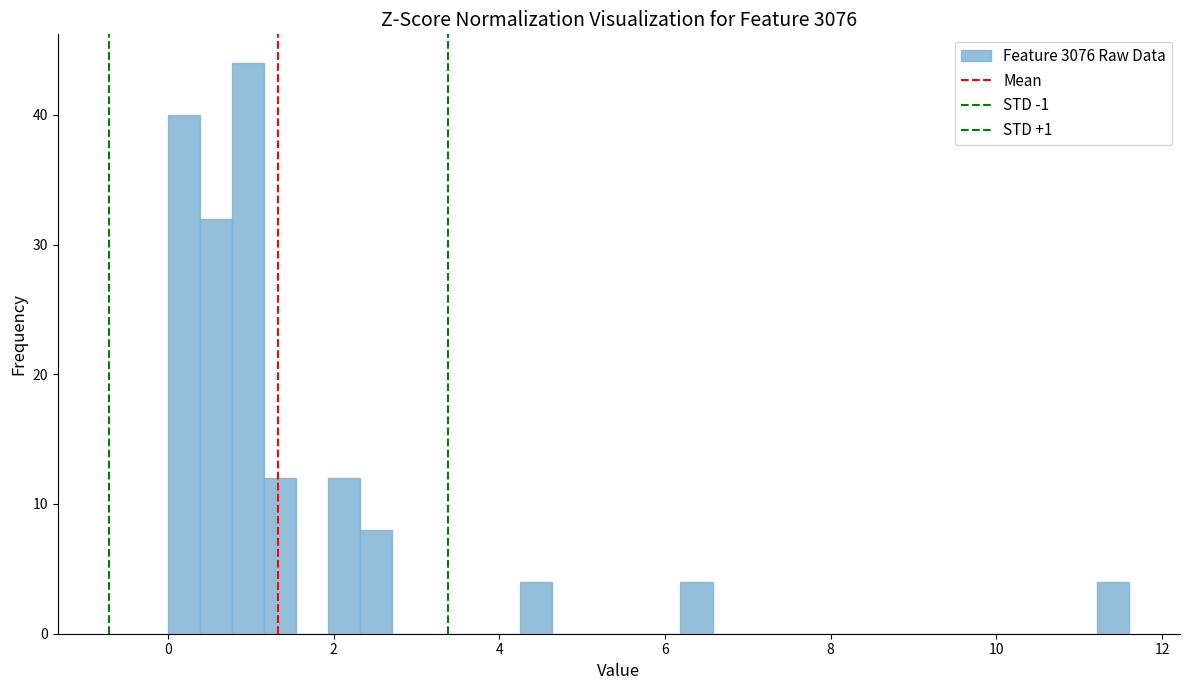

Around what value on the x-axis is the tallest bar? Give the approximate position of its centre, as read against the axis.

1.0